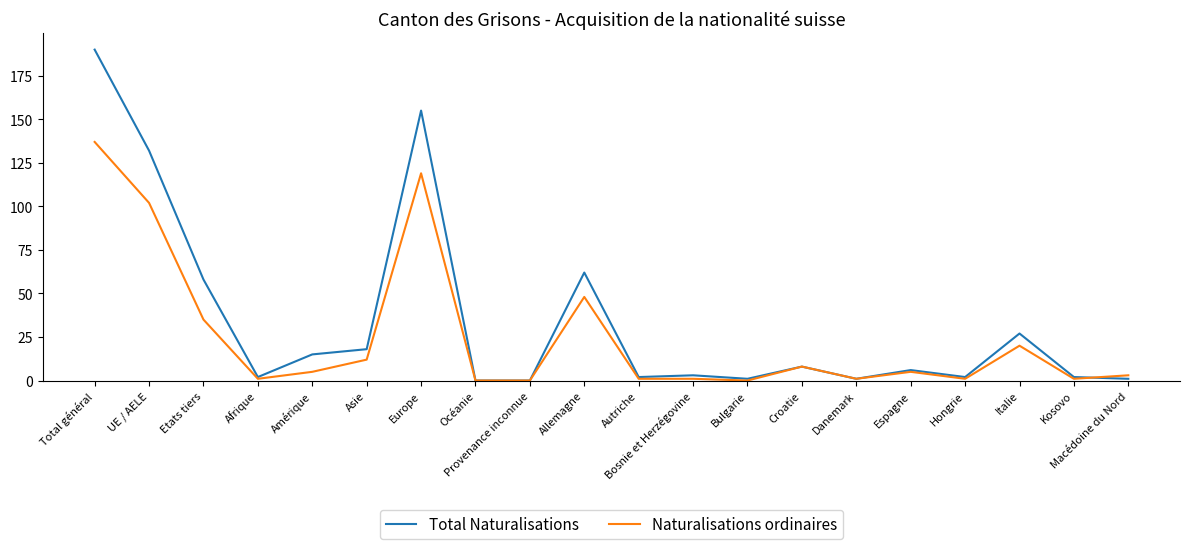

Reading right to left, what are all the values shown in this chart?

Total Naturalisations: 1	2	27	2	6	1	8	1	3	2	62	0	0	155	18	15	2	58	132	190
Naturalisations ordinaires: 3	1	20	1	5	1	8	0	1	1	48	0	0	119	12	5	1	35	102	137